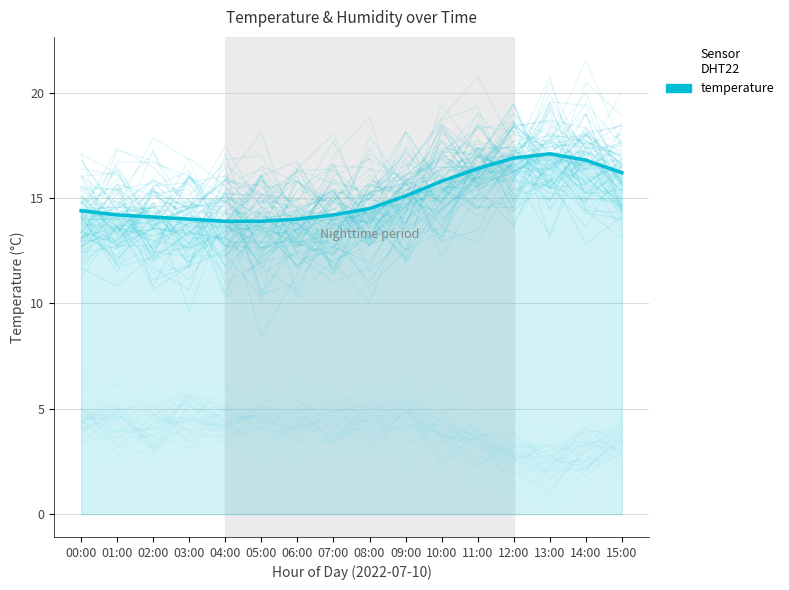

What position from the right is 12:00?

4